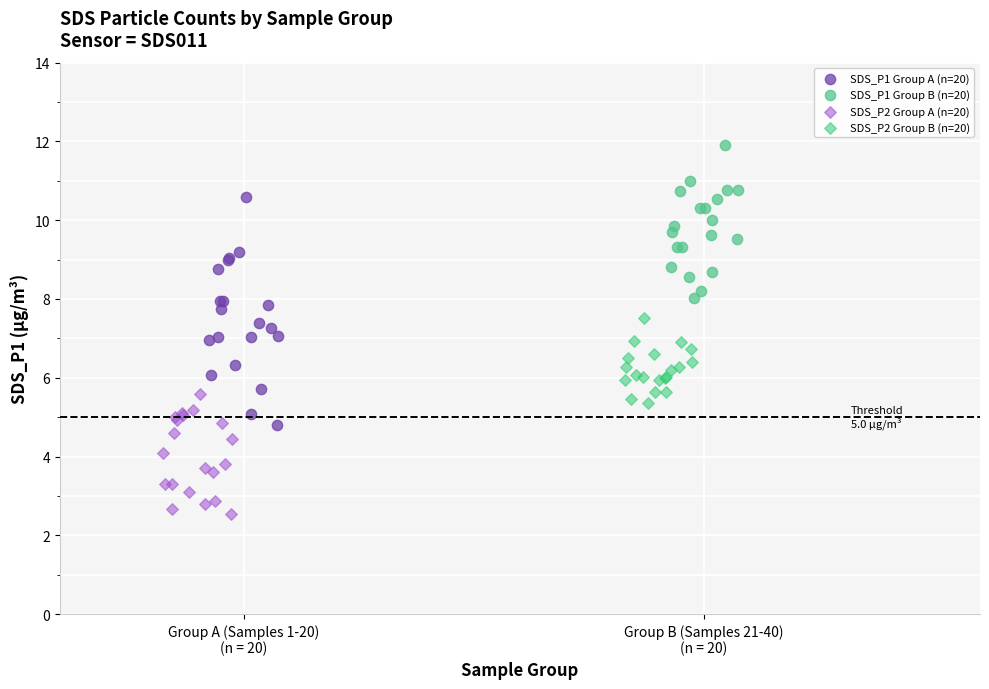

Which series has the widest spread of Y values?

SDS_P1 Group A (n=20)